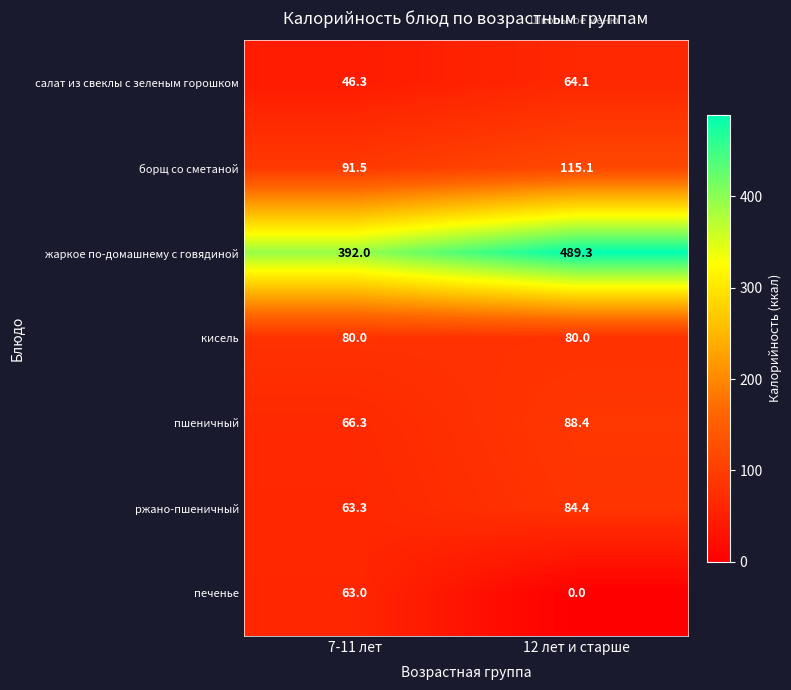

Which series has the widest spread of values?

жаркое по-домашнему с говядиной